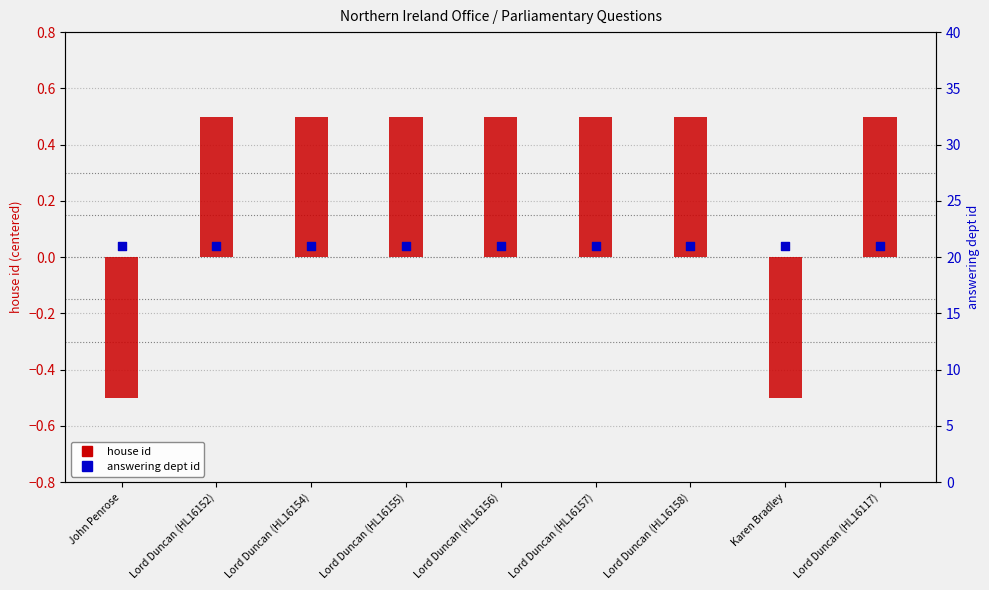

What is the total value across all series at Lord Duncan (HL16152)?

21.5